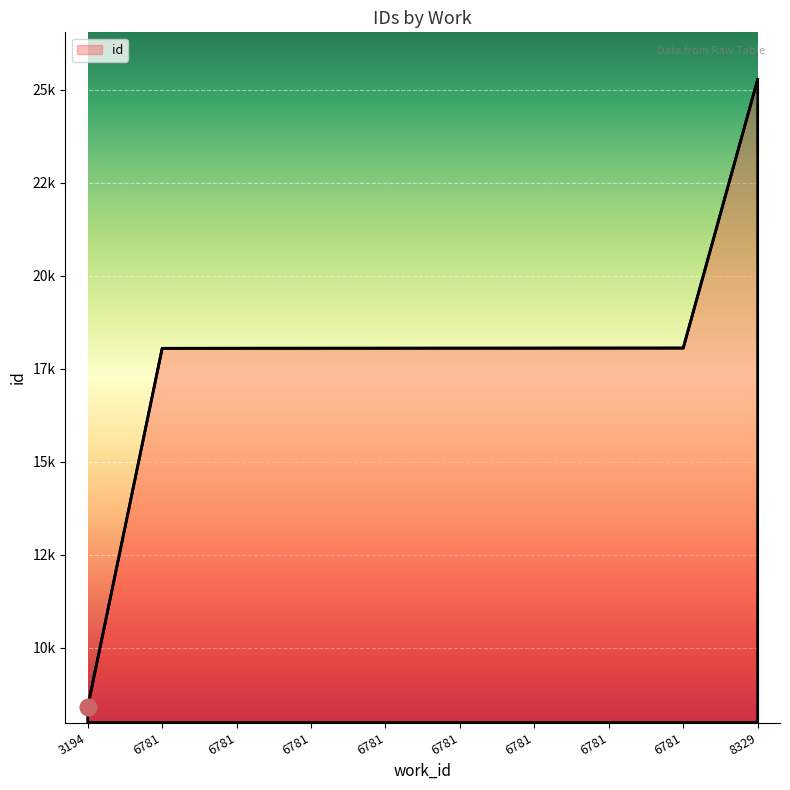

Does the chart display data point markers on the line(s)?

No